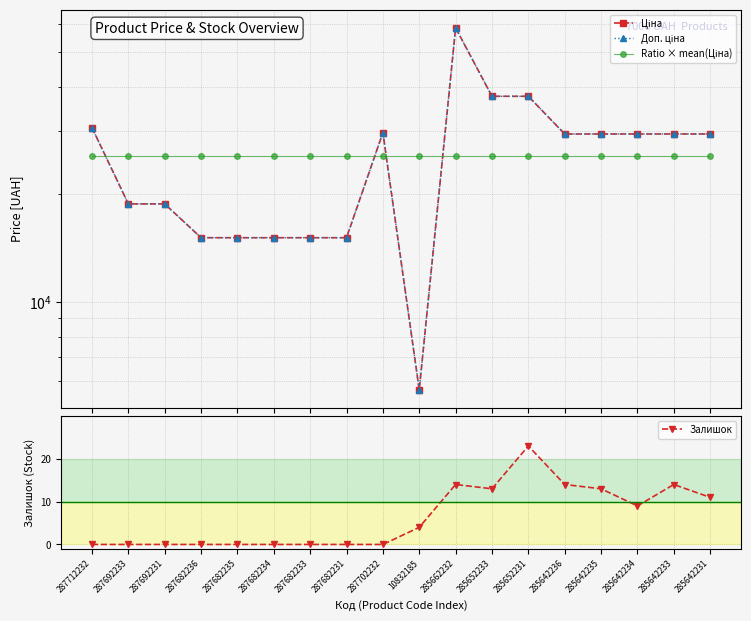

What is the difference between the Залишок values at 285642234 and 10832185?

5